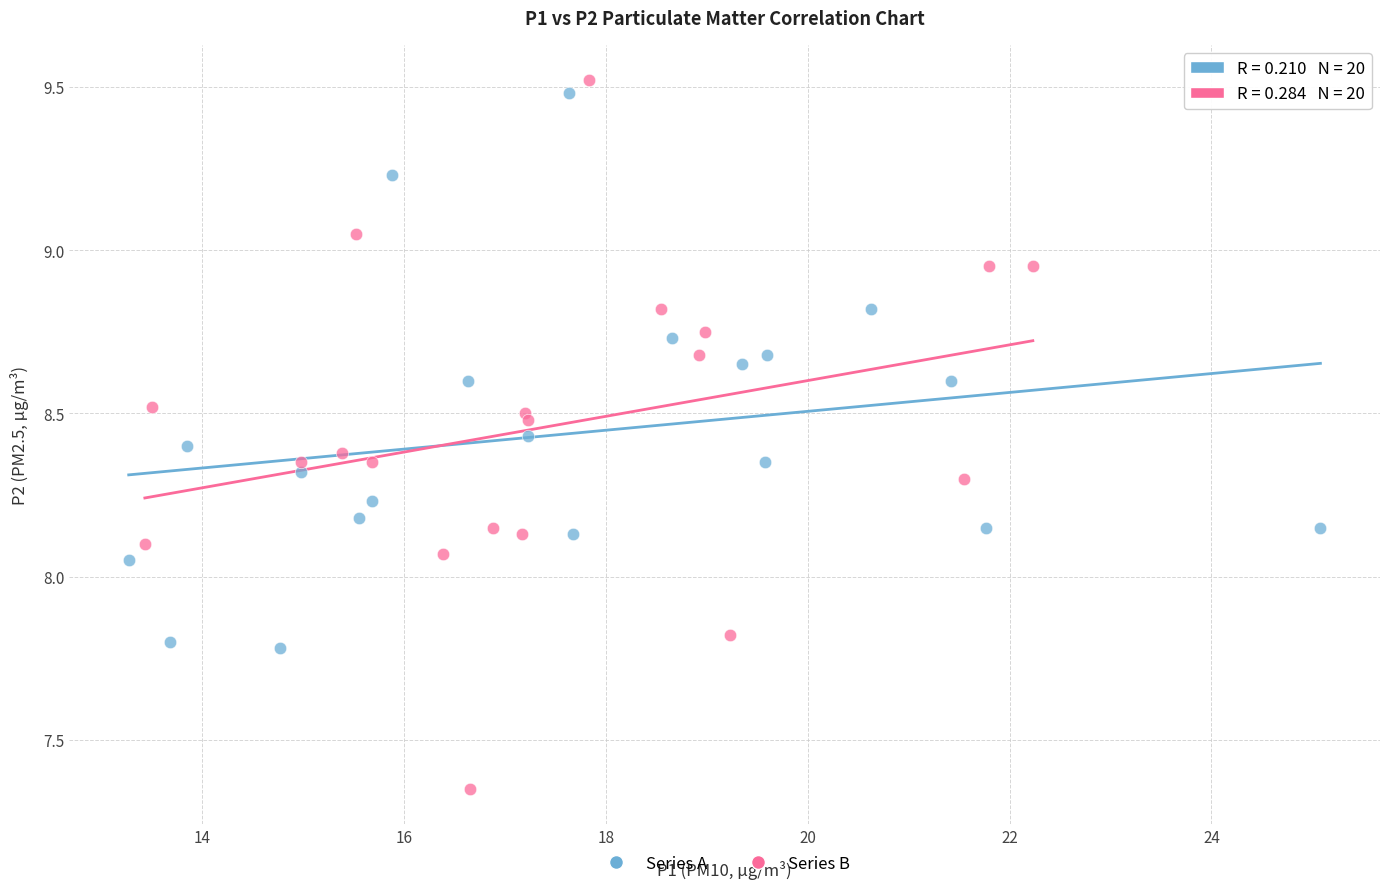

Which series contains the highest Y value?

Series B